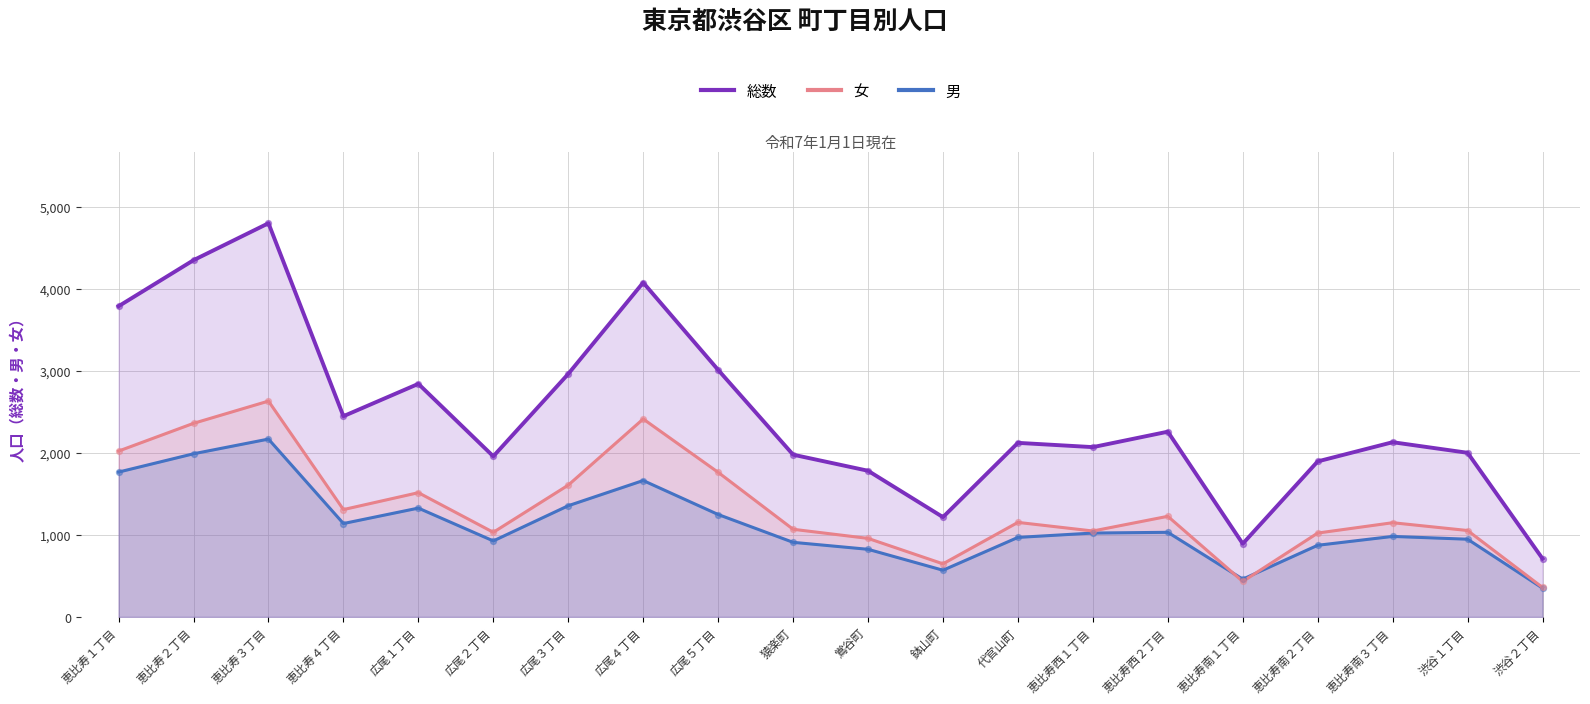

At which category is the sum across all series the highest?

恵比寿３丁目